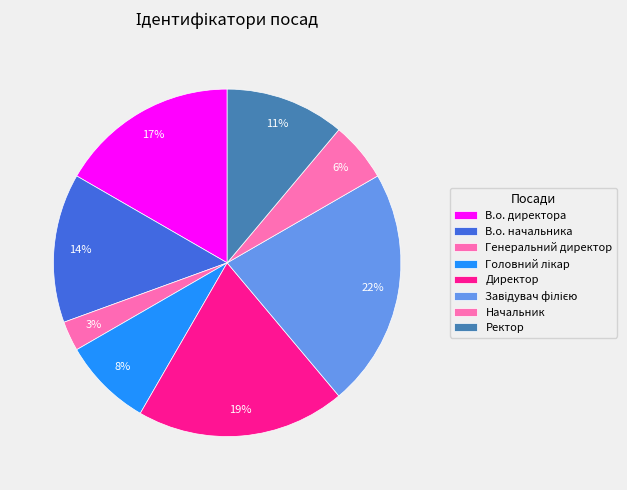

How many slices are in this pie chart?

8